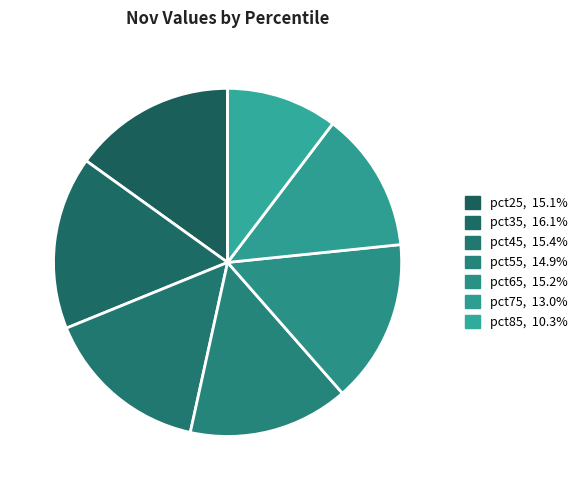

How many slices are in this pie chart?

7